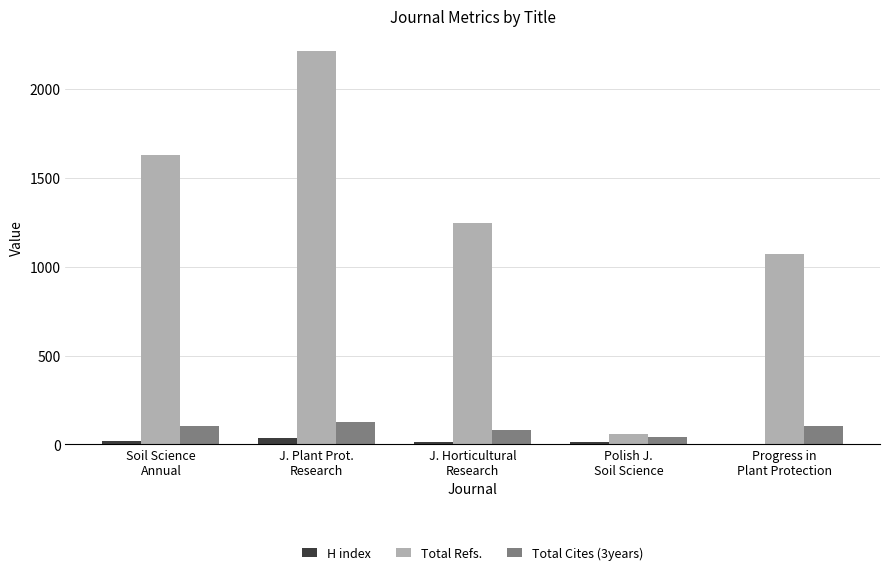

What is the sum of all H index values?

82